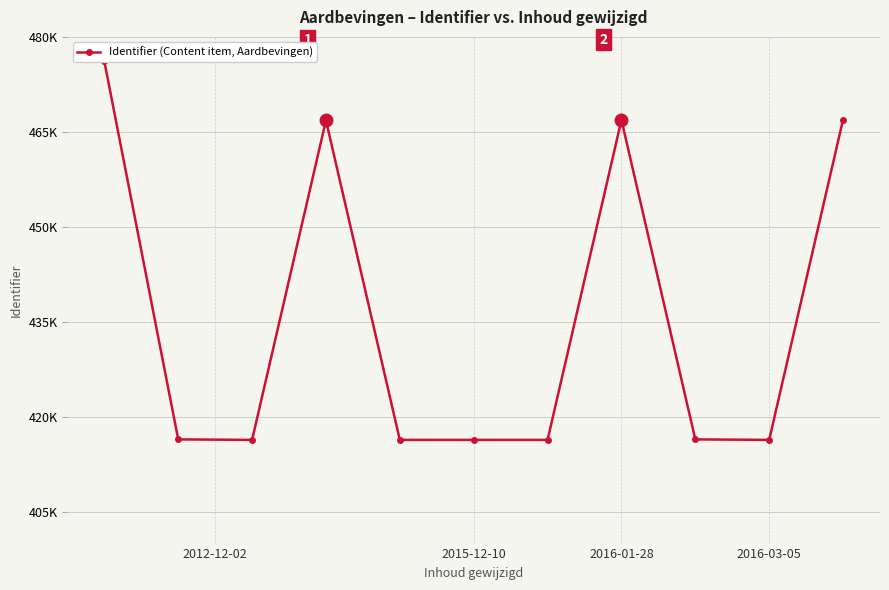

True or false: the data shows 763690 at 2016-01-28.

False